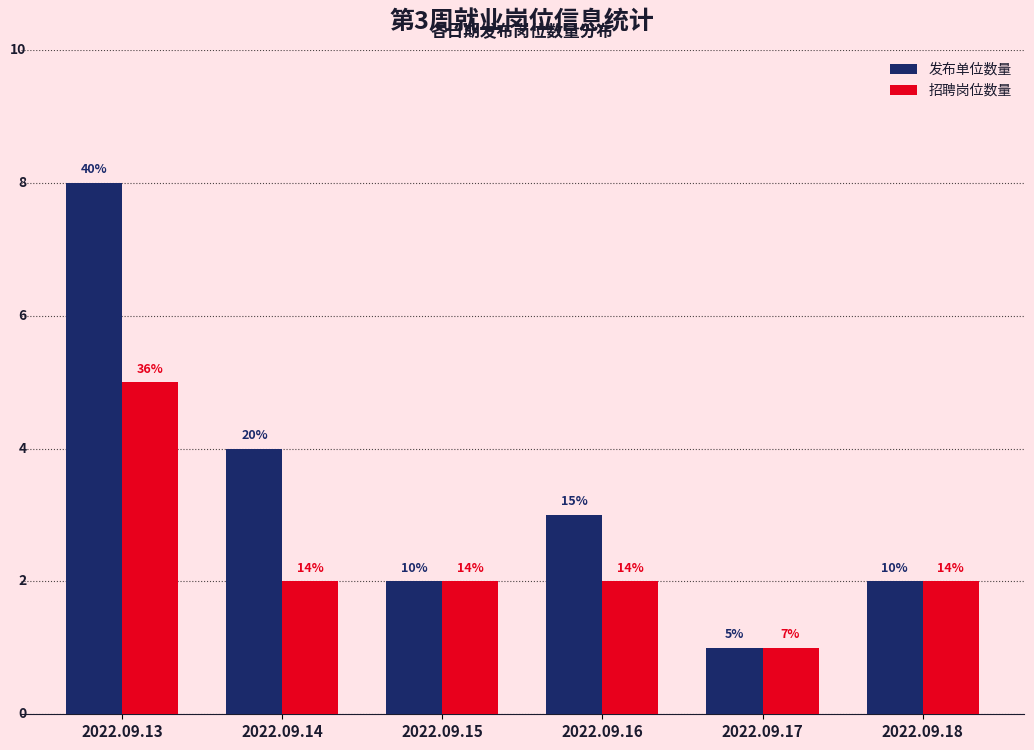

What are all the series names shown in the legend?

发布单位数量, 招聘岗位数量